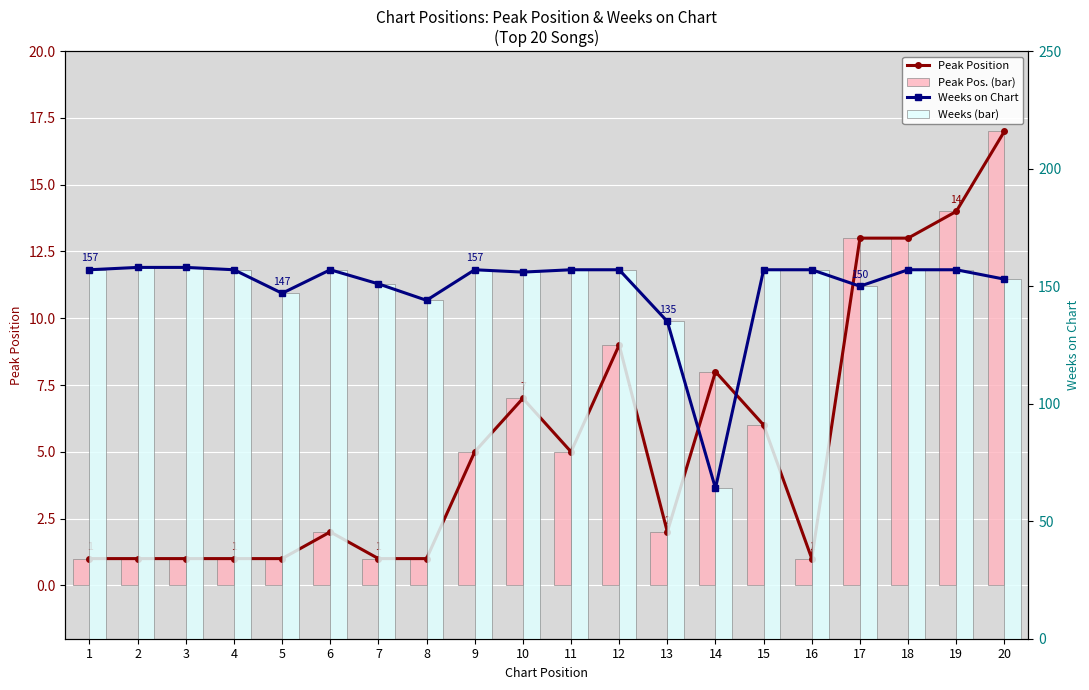

What is the spread (max minus min) of values at 17?

137